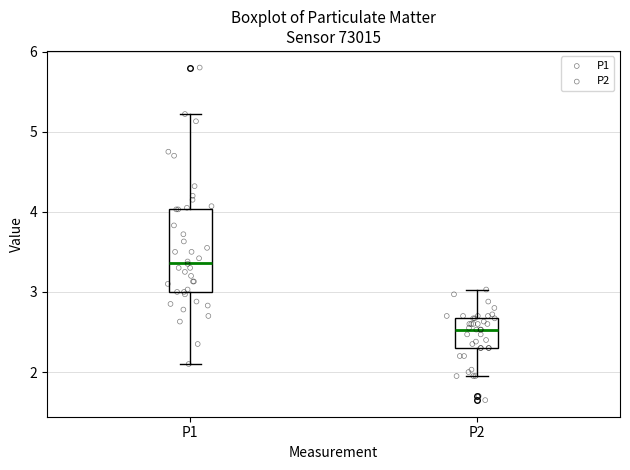

Reading left to right, transcribe this box plot: for each box, give where its median line is, the range the box spans, and where its two whiskers end, as read against the y-axis. The values are not printed on the chart, so give them approximately, as read against the axis.

P1: median 3.4, box 3.0 to 4.0, whiskers 2.1 to 5.2
P2: median 2.5, box 2.3 to 2.7, whiskers 2.0 to 3.0